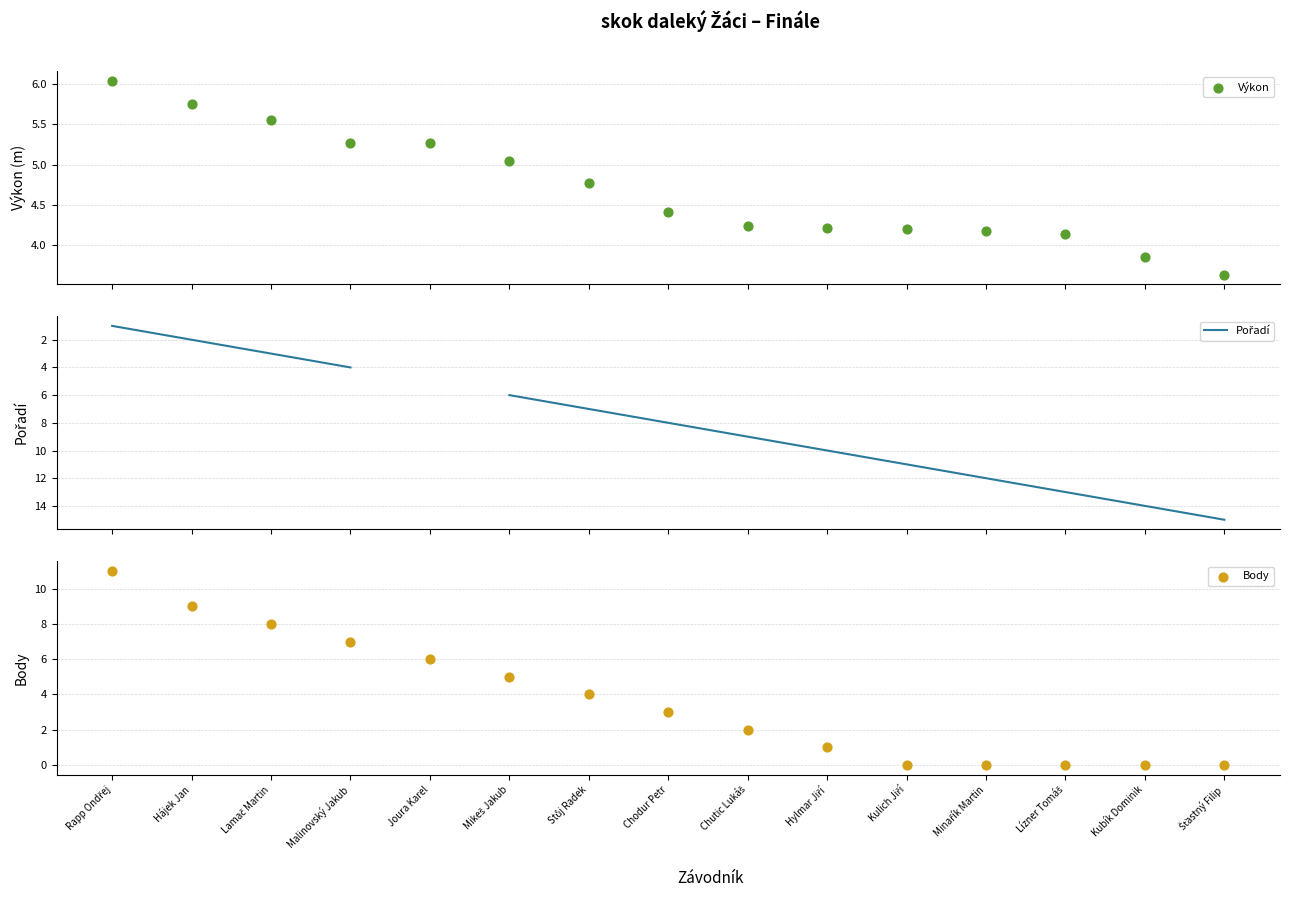

What are all the series names shown in the legend?

Výkon, Pořadí, Body